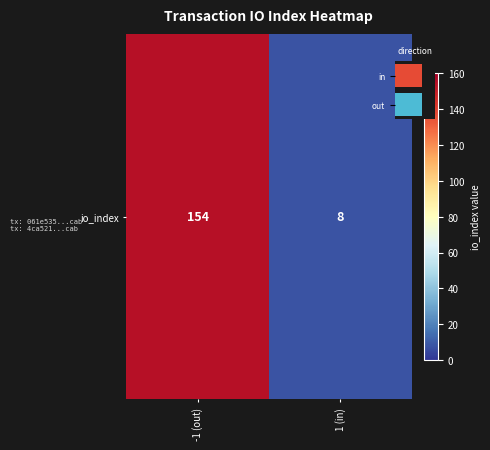

Reading right to left, transcribe all the data shown in this chart.

8	154